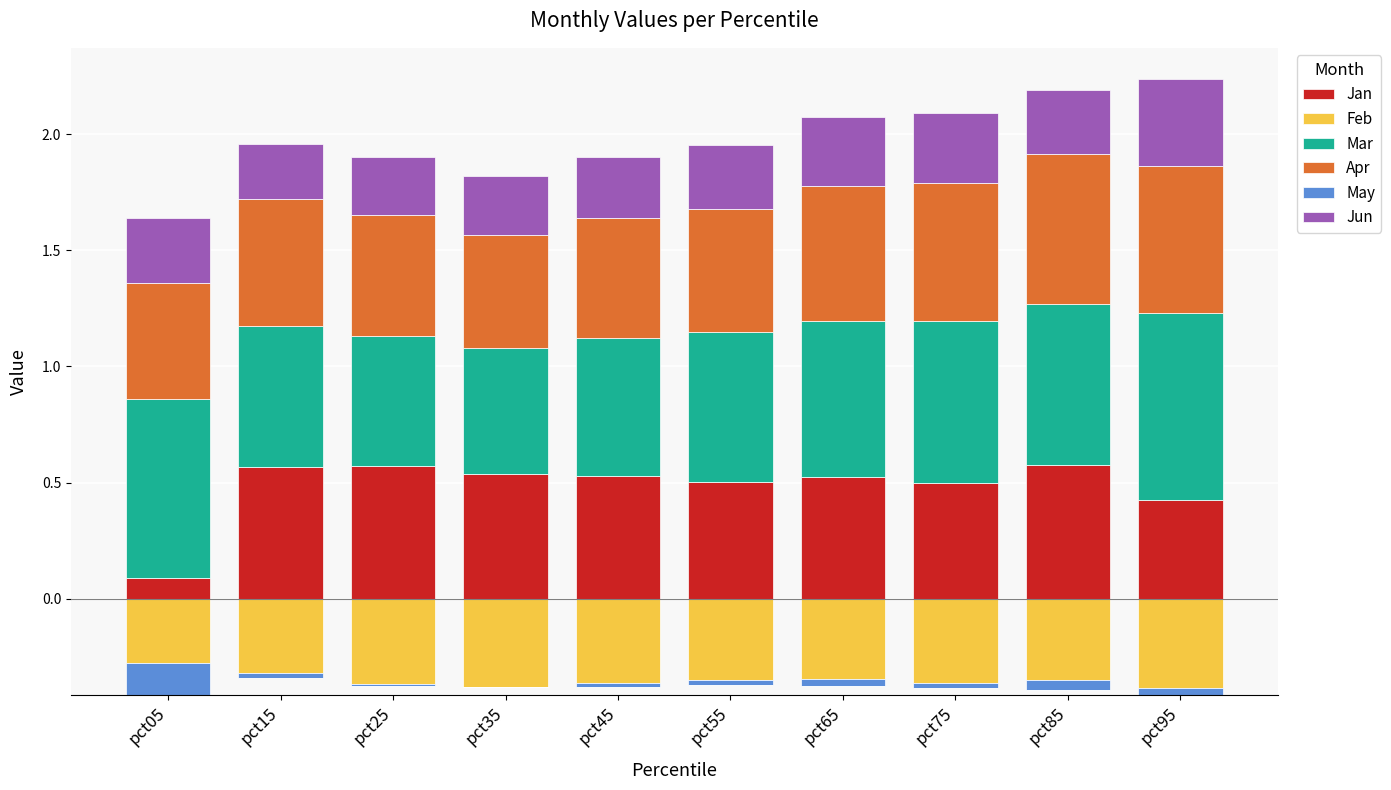

Which category has the lowest value in the Jan series?

pct05